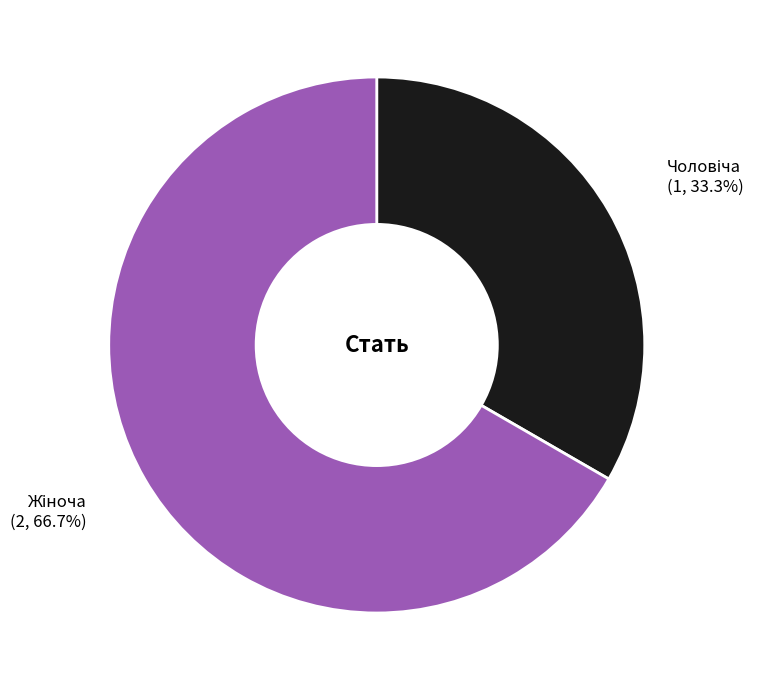

Is there any slice that represents more than half of the pie?

Yes